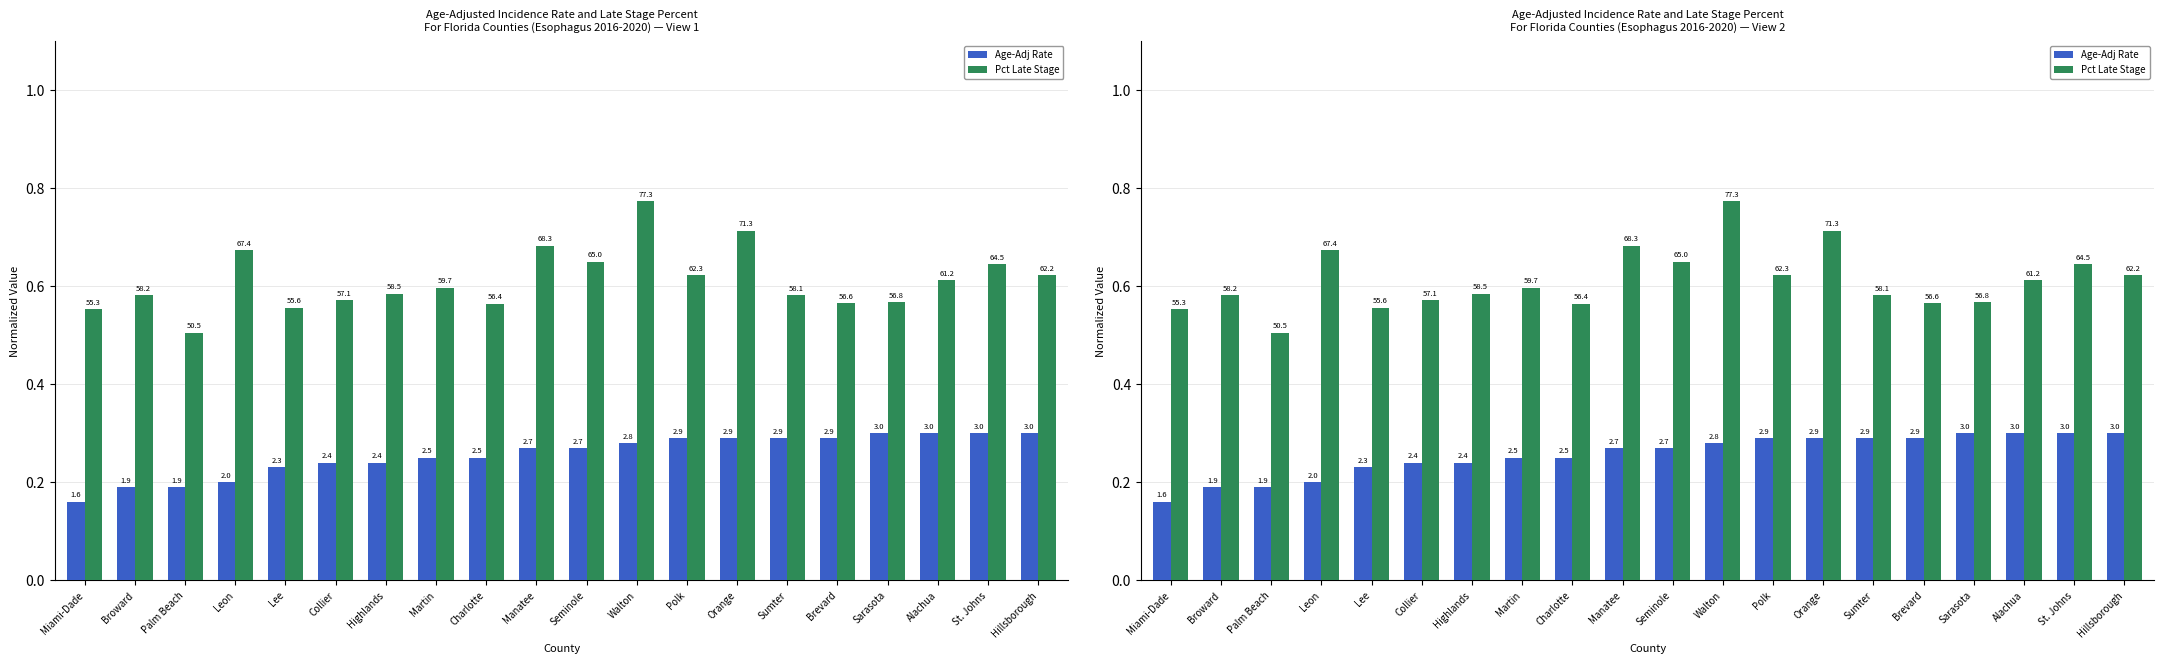

Reading right to left, extract all data points from this chart.

Age-Adj Rate: 0.3	0.3	0.3	0.3	0.3	0.3	0.3	0.3	0.3	0.3	0.3	0.2	0.2	0.2	0.2	0.2	0.2	0.2	0.2	0.2
Pct Late Stage: 0.6	0.6	0.6	0.6	0.6	0.6	0.7	0.6	0.8	0.7	0.7	0.6	0.6	0.6	0.6	0.6	0.7	0.5	0.6	0.6